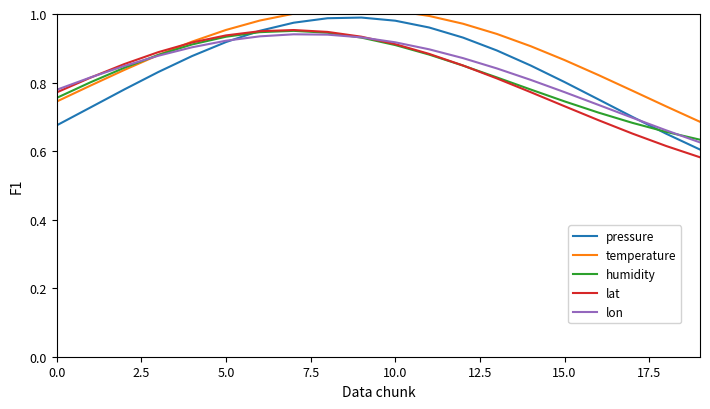

How many lat values are between 0 and 1?

20